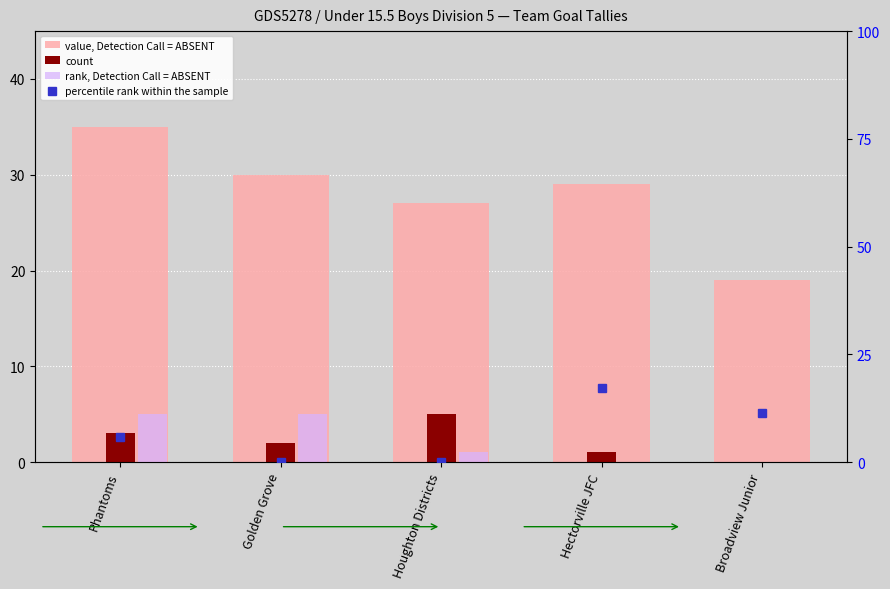

How many values in the value, Detection Call = ABSENT series exceed 29?

2